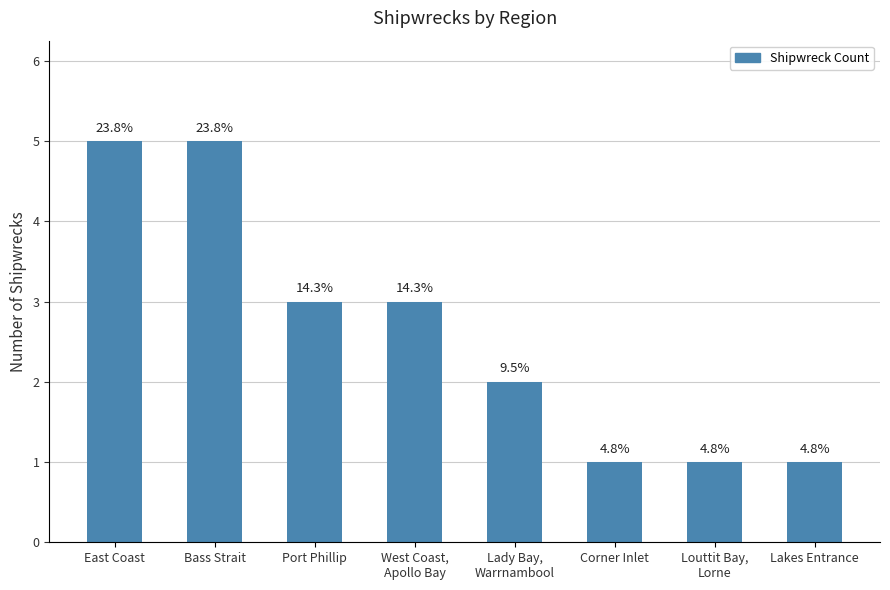

What is the label of the 5th bar from the left?

Lady Bay,
Warrnambool